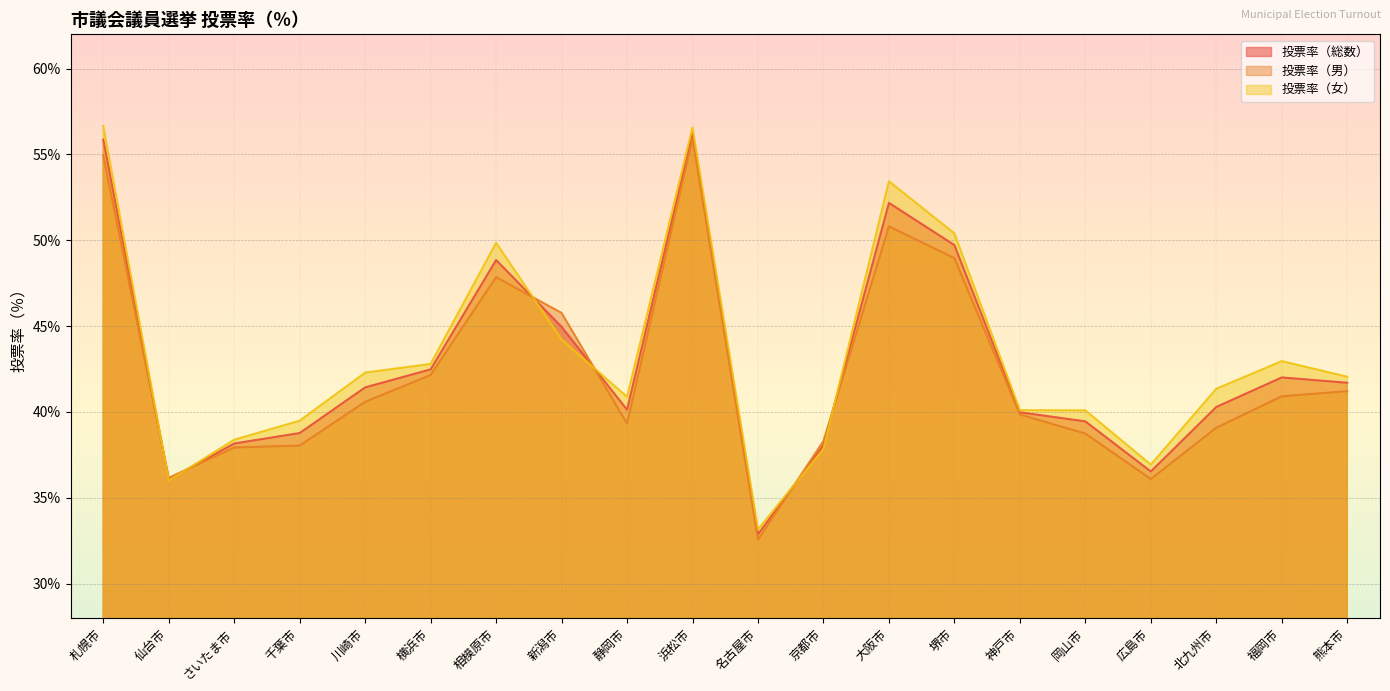

Is it true that 投票率（女） equals 56.6 at 浜松市?

True